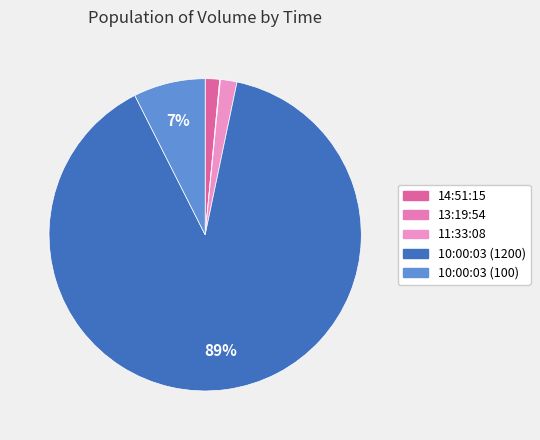

What is the largest slice in the pie chart?

10:00:03 (1200)